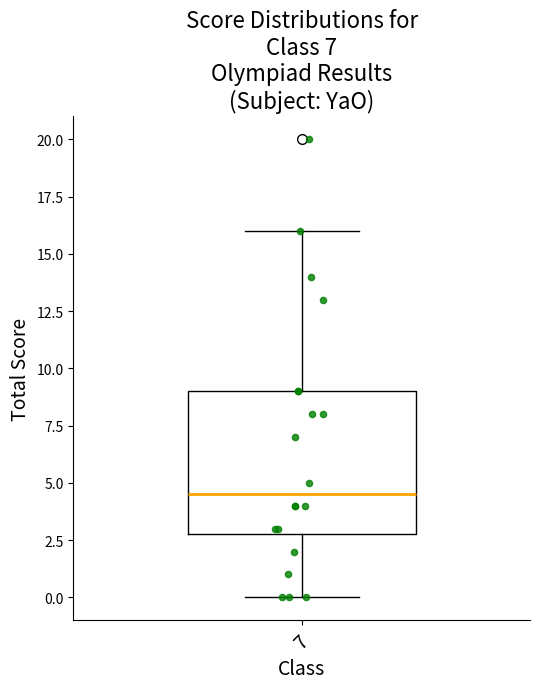

Transcribe this box plot: give where the median line is, the range the box spans, and where the two whiskers end, as read against the y-axis. The values are not printed on the chart, so give them approximately, as read against the axis.

median 4.5, box 3.0 to 9.0, whiskers 0.0 to 16.0